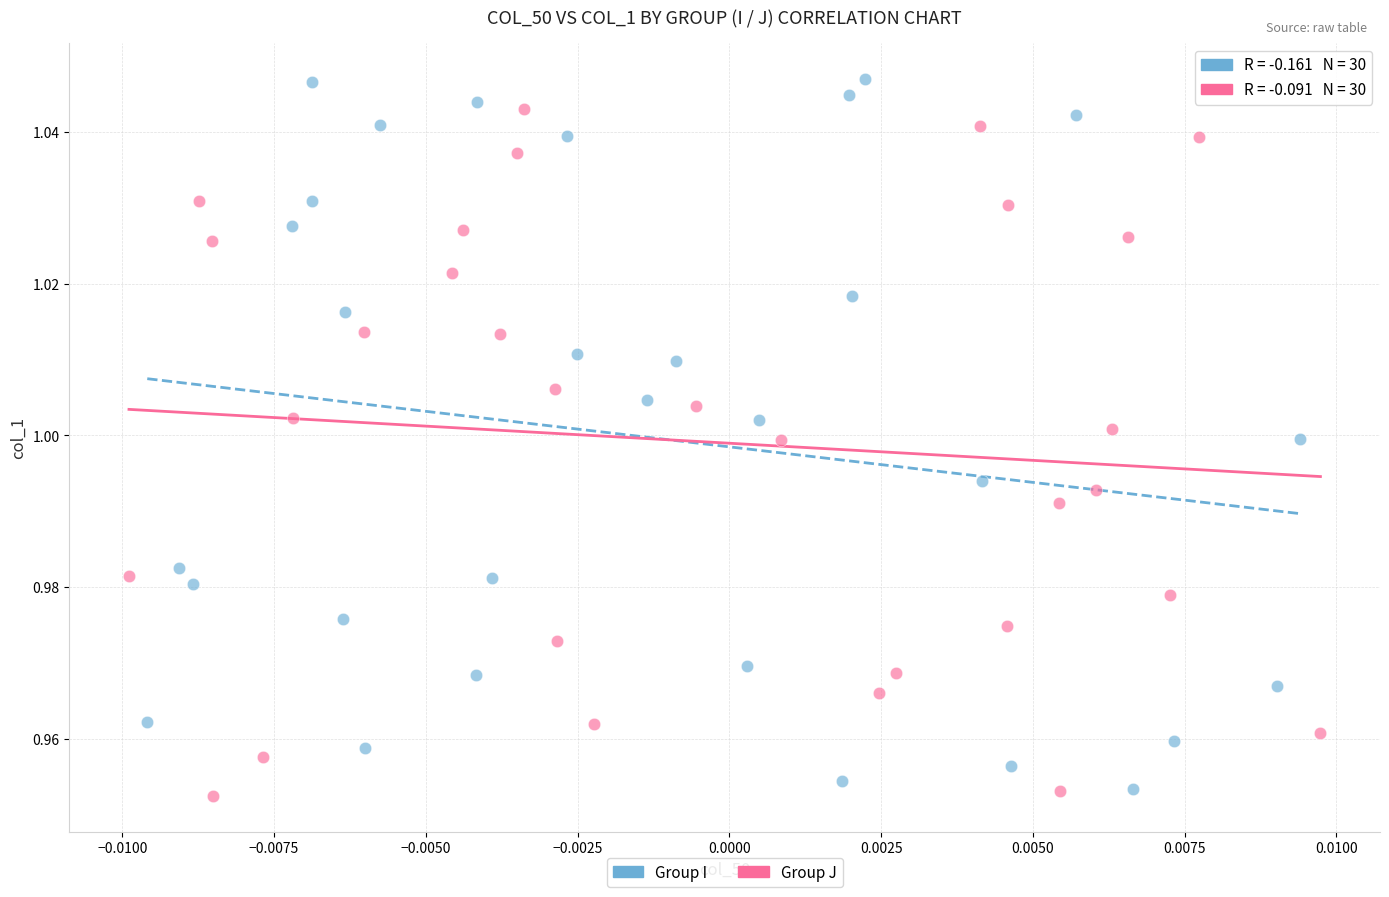

Which series has the widest spread of Y values?

Group I